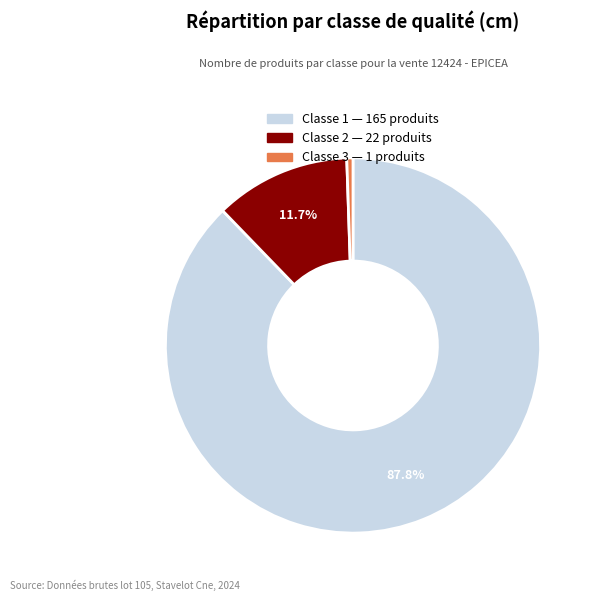

Is there any slice that represents more than half of the pie?

Yes